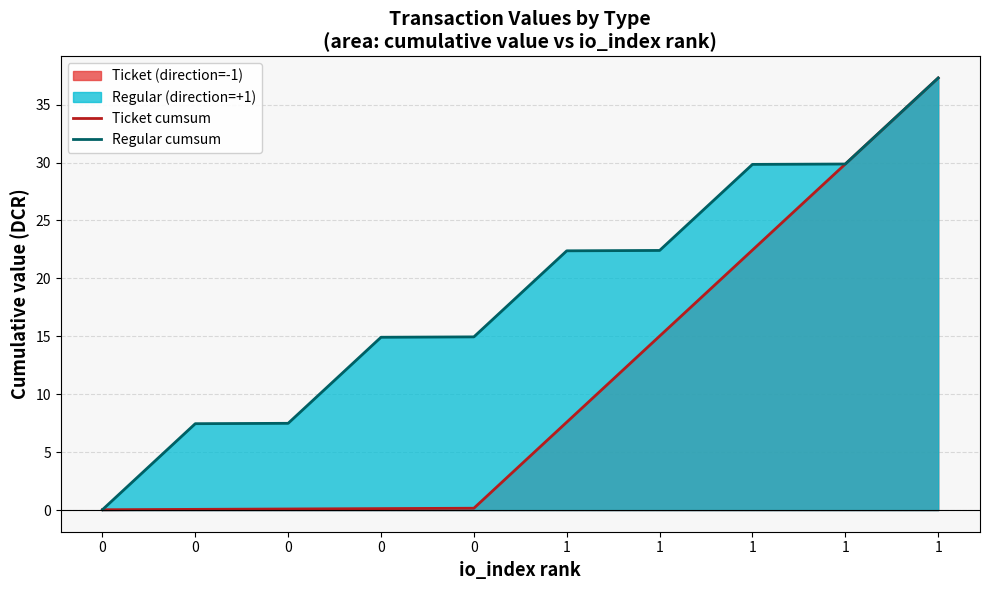

What is the difference between the maximum and minimum values in the Regular cumsum series?

37.3